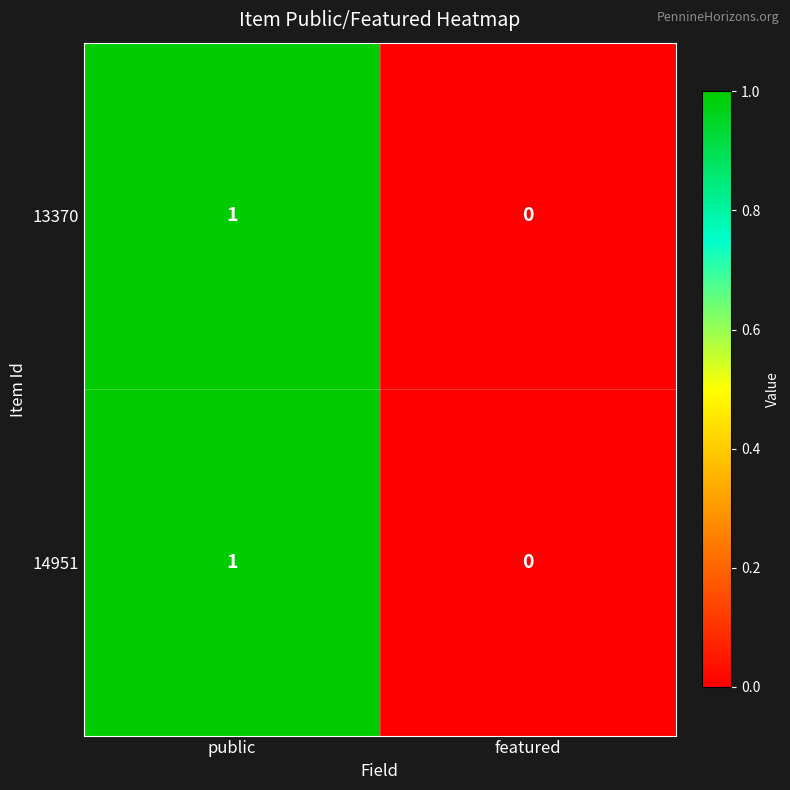

List the labels in order of 14951 value, smallest first.

featured, public